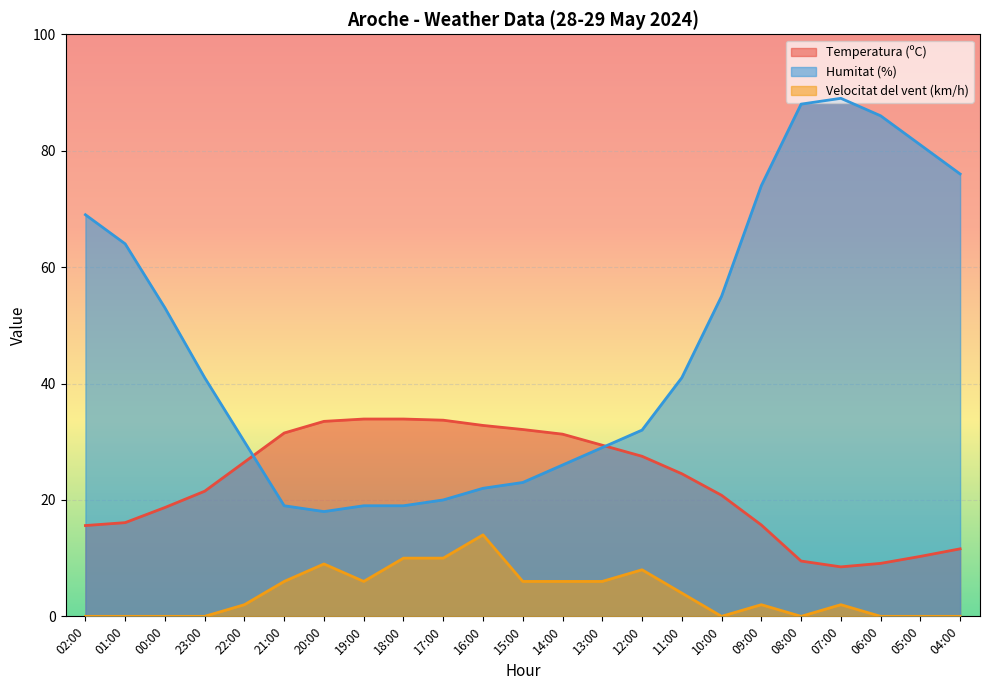

What is the value of the Velocitat del vent (km/h) point at the 10th from the left?

10.0